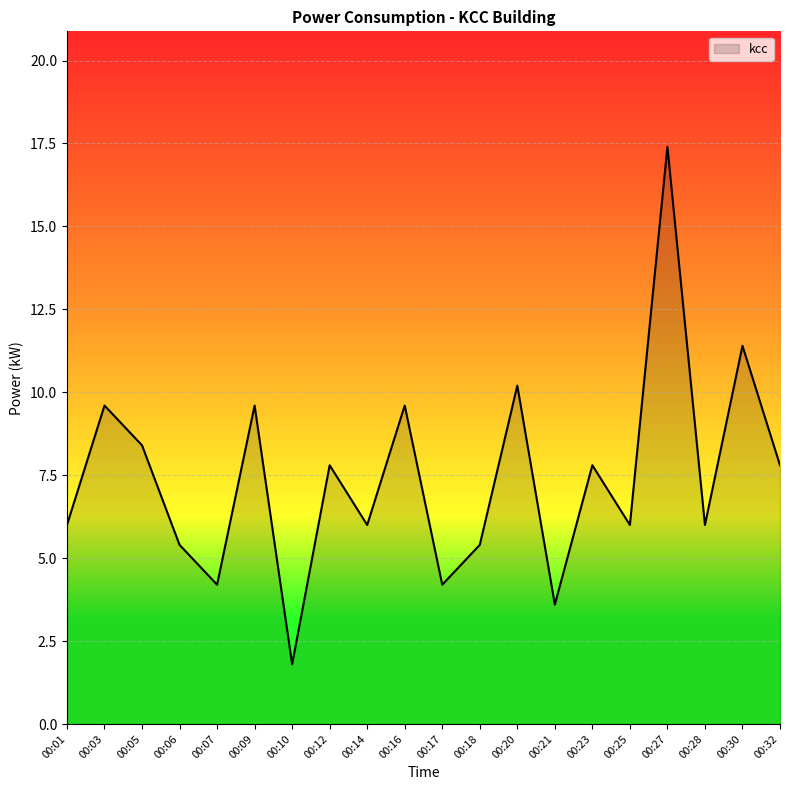

Reading left to right, extract all data points from this chart.

6.0	9.6	8.4	5.4	4.2	9.6	1.8	7.8	6.0	9.6	4.2	5.4	10.2	3.6	7.8	6.0	17.4	6.0	11.4	7.8